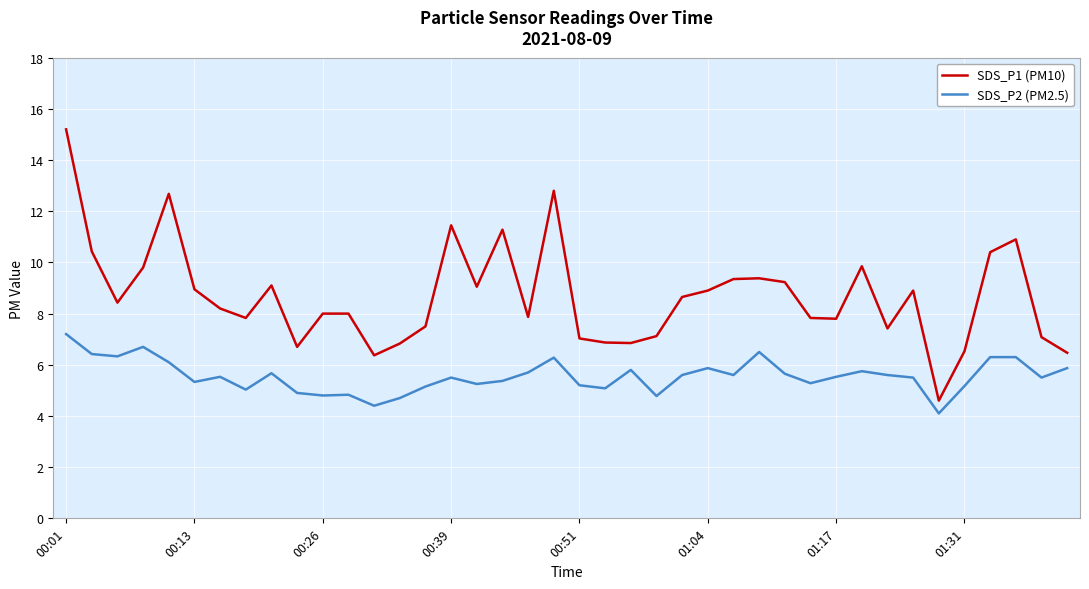

Which series has the largest range (max minus min)?

SDS_P1 (PM10)